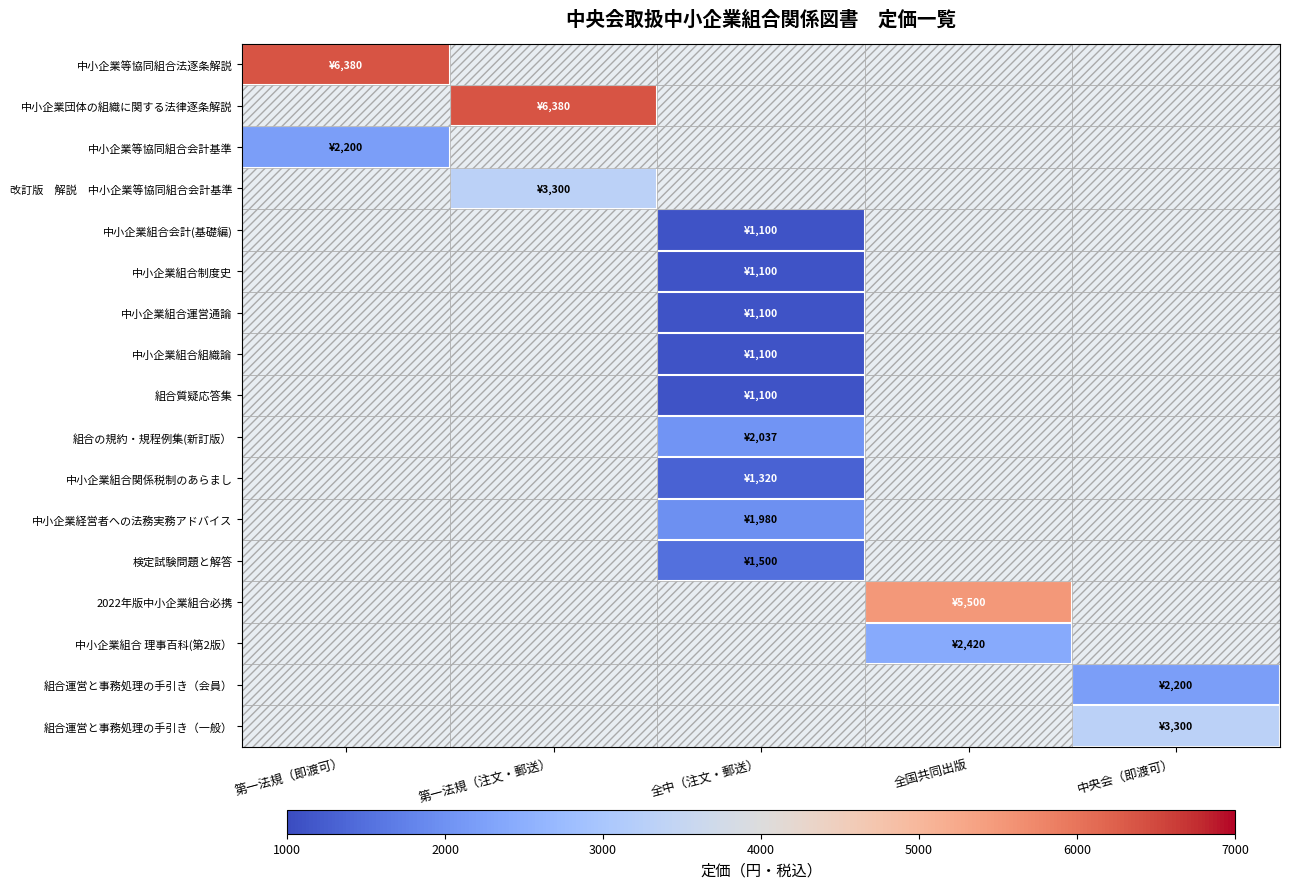

How many values in 中小企業等協同組合法逐条解説 are above zero?

1